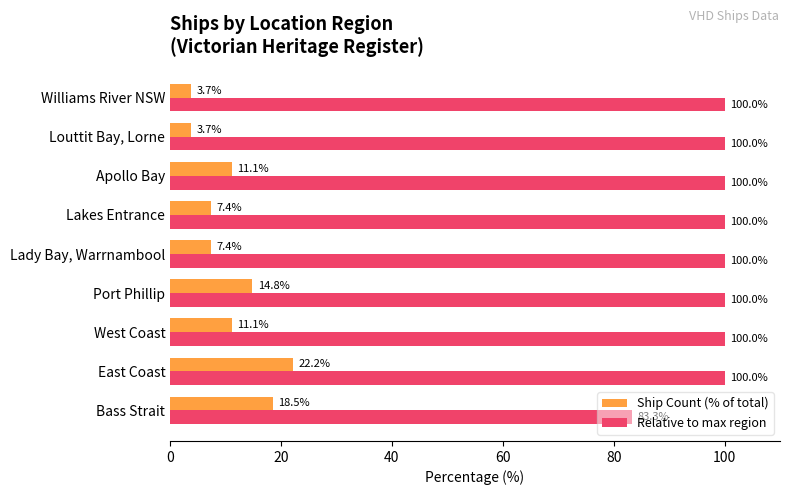

What is the sum of the Relative to max region values at Louttit Bay, Lorne and East Coast?

200.0